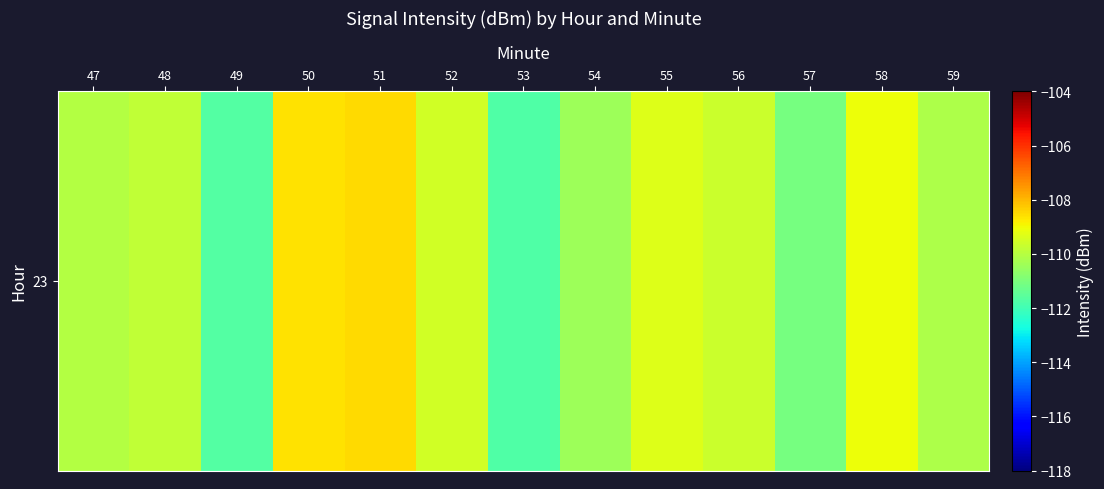

Which has a higher value, 48 or 53?

48